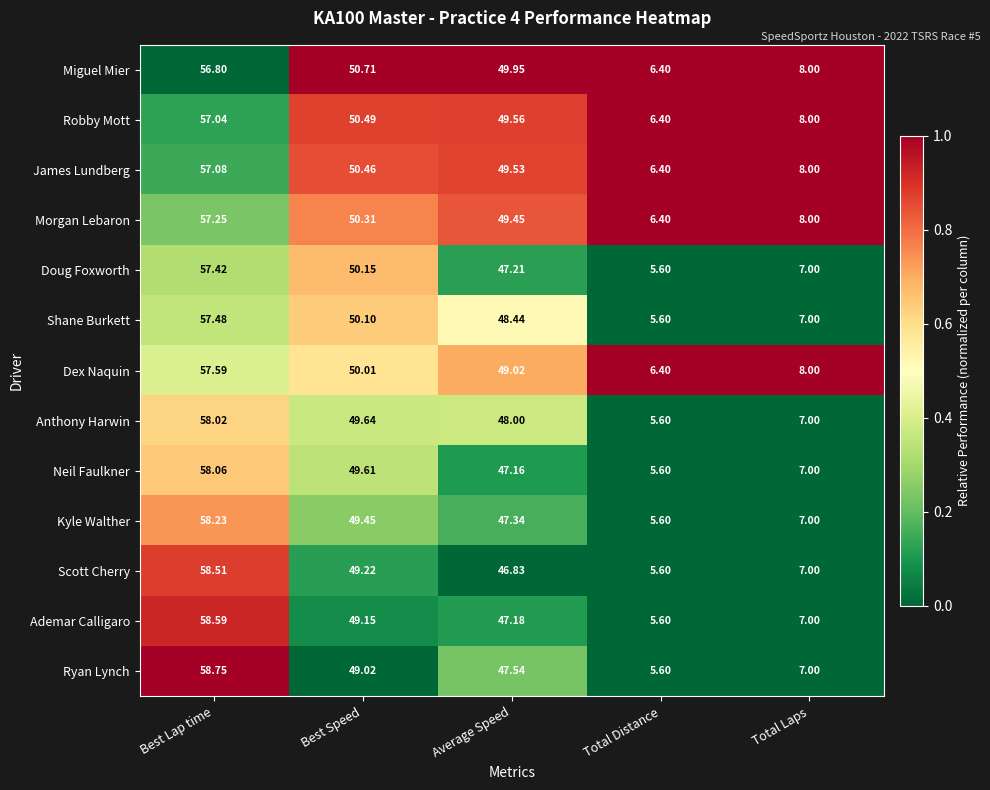

Which series has the largest total across all categories?

Miguel Mier